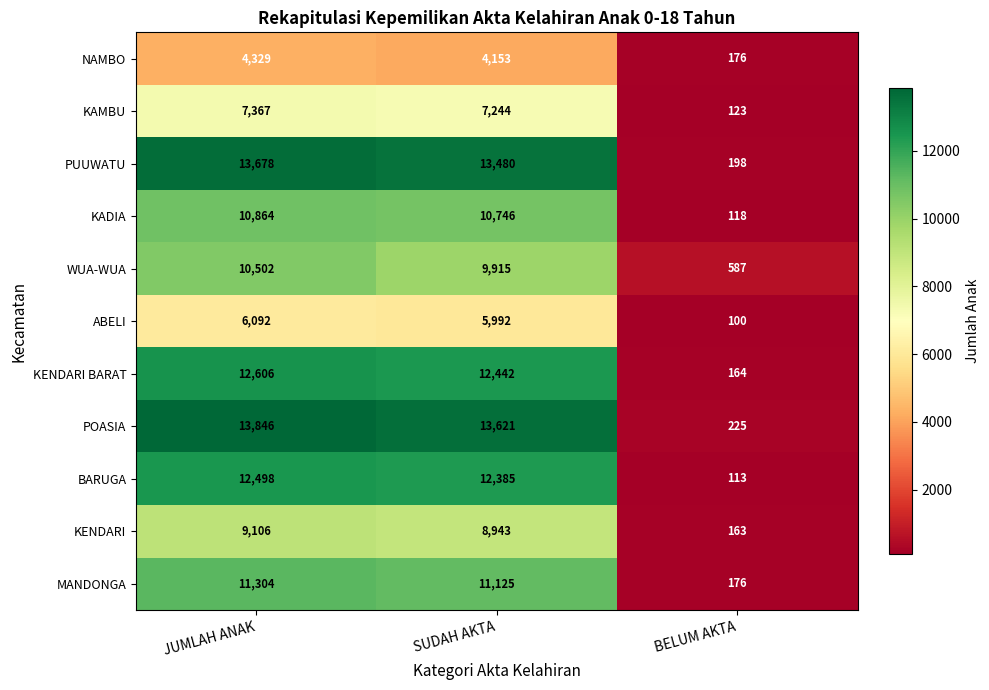

Which series has the largest range (max minus min)?

POASIA